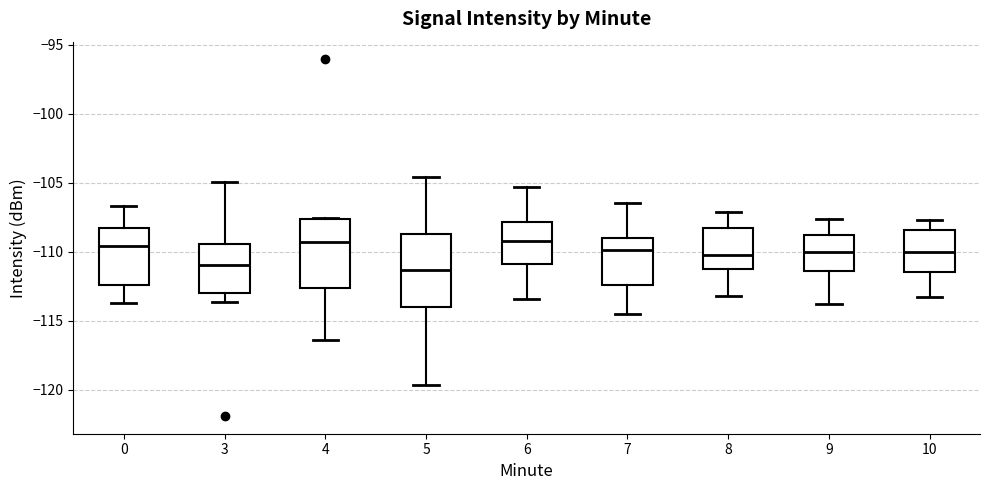

Reading left to right, transcribe this box plot: for each box, give where its median line is, the range the box spans, and where its two whiskers end, as read against the y-axis. The values are not printed on the chart, so give them approximately, as read against the axis.

0: median -109.5, box -112.5 to -108.5, whiskers -113.5 to -106.5
3: median -111.0, box -113.0 to -109.5, whiskers -113.5 to -105.0
4: median -109.5, box -112.5 to -107.5, whiskers -116.5 to -107.5
5: median -111.5, box -114.0 to -108.5, whiskers -119.5 to -104.5
6: median -109.0, box -111.0 to -108.0, whiskers -113.5 to -105.5
7: median -110.0, box -112.5 to -109.0, whiskers -114.5 to -106.5
8: median -110.0, box -111.5 to -108.5, whiskers -113.0 to -107.0
9: median -110.0, box -111.5 to -109.0, whiskers -114.0 to -107.5
10: median -110.0, box -111.5 to -108.5, whiskers -113.5 to -107.5